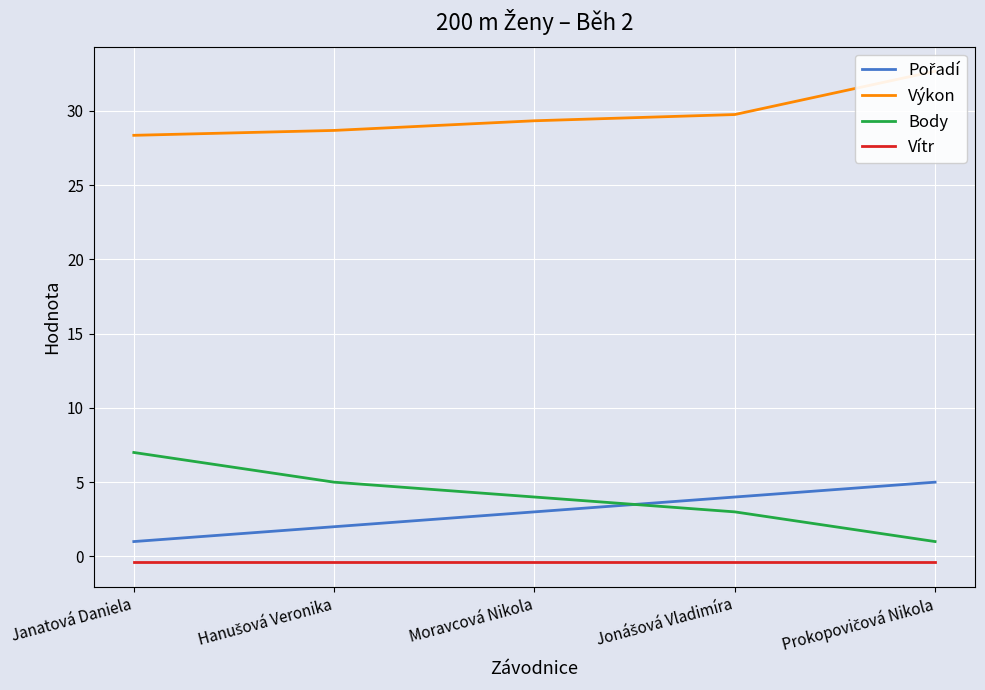

The Pořadí series shows 4.7 at Moravcová Nikola. True or false?

False